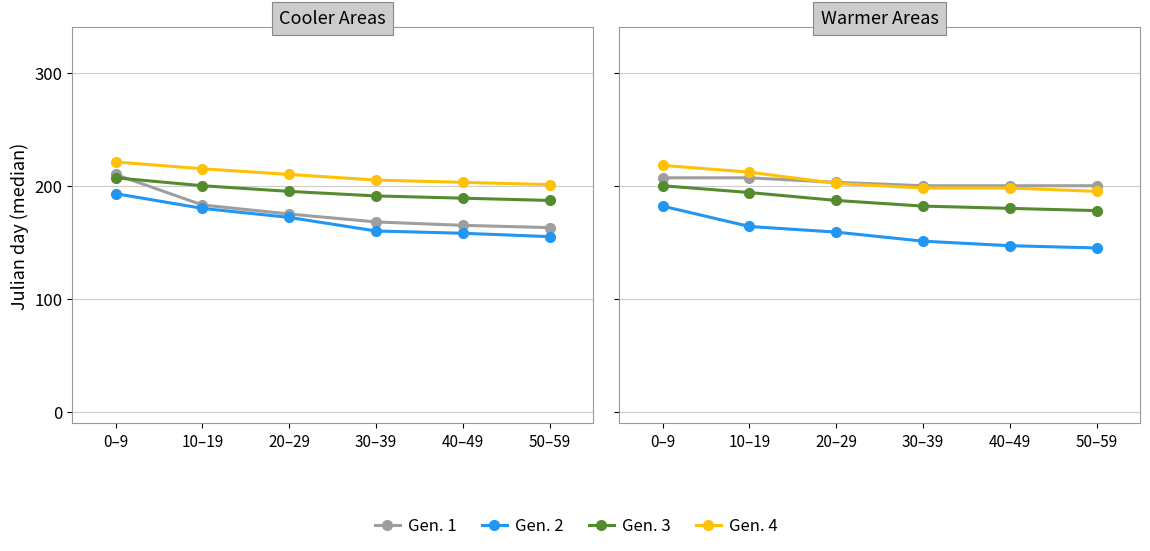

At how many categories does at least one series exceed 195?

6